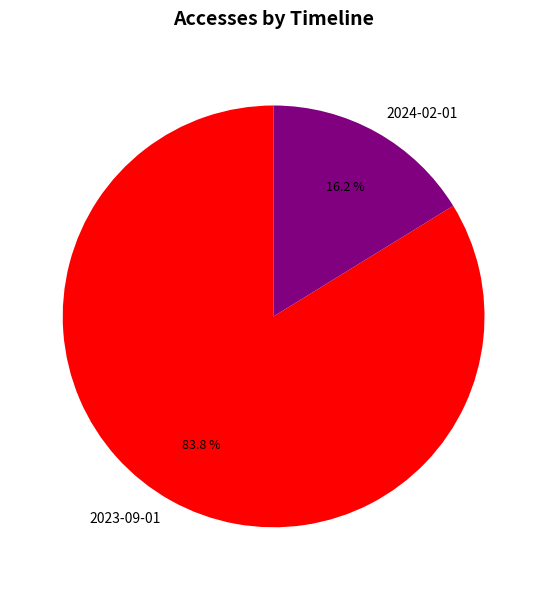

True or false: 2023-09-01 accounts for 84% of the total.

True